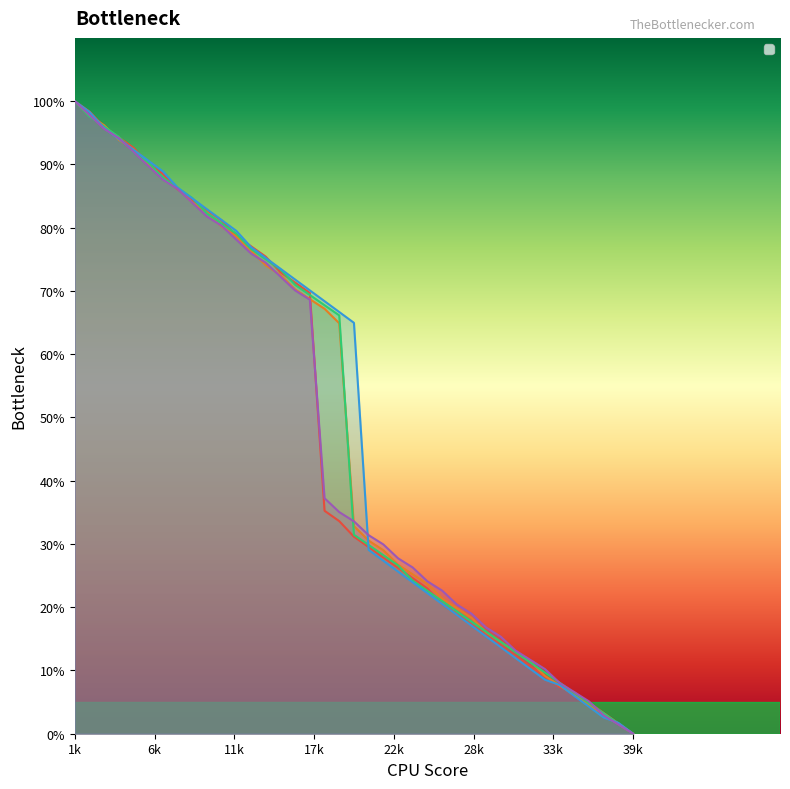

What is the difference between the highest and lowest values at 32?

1.4